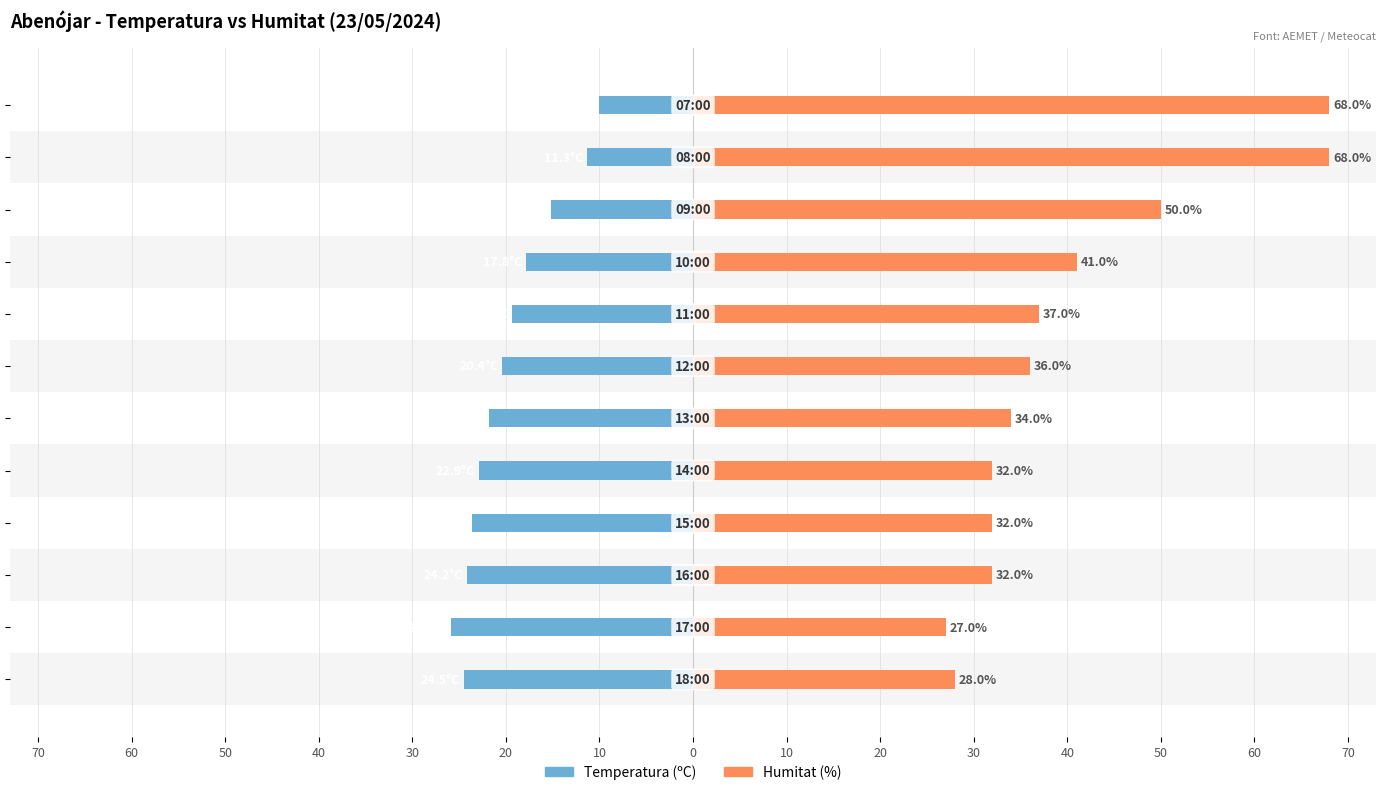

Is it true that Humitat (%) equals 52.5 at 50?

False